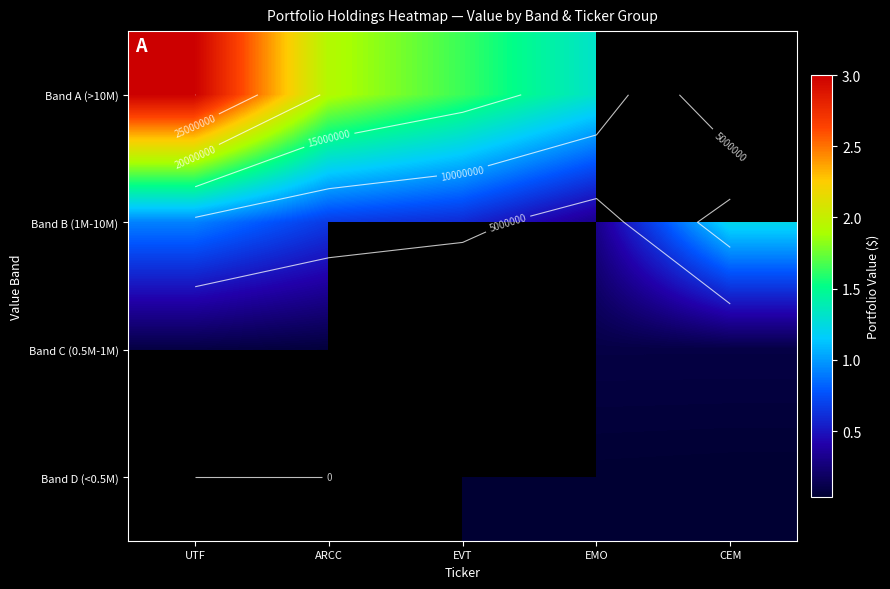

The Band C (0.5M-1M) series shows 896178.0 at UTF. True or false?

True